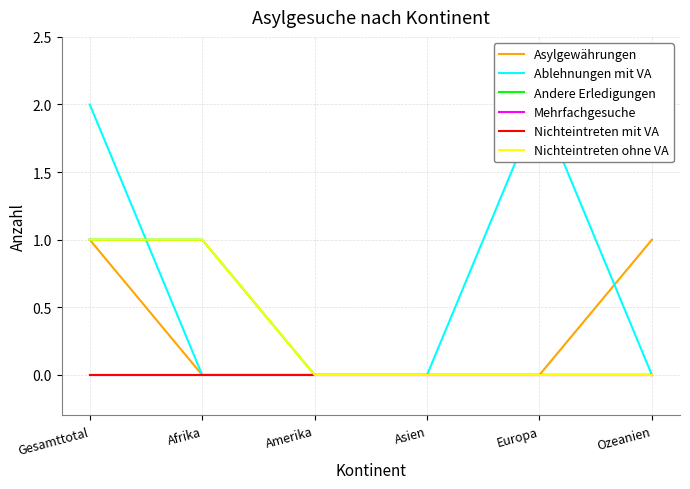

What position from the left is Ozeanien?

6